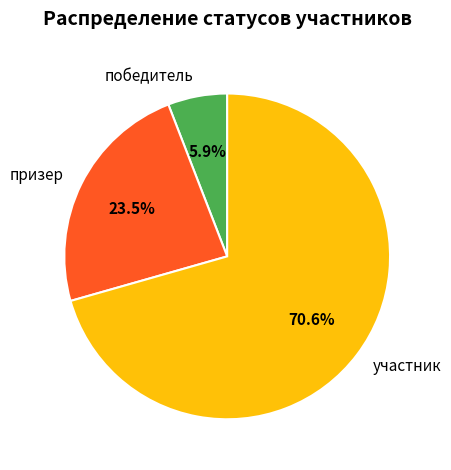

Combined, what portion of the pie is призер and участник?

94.1%